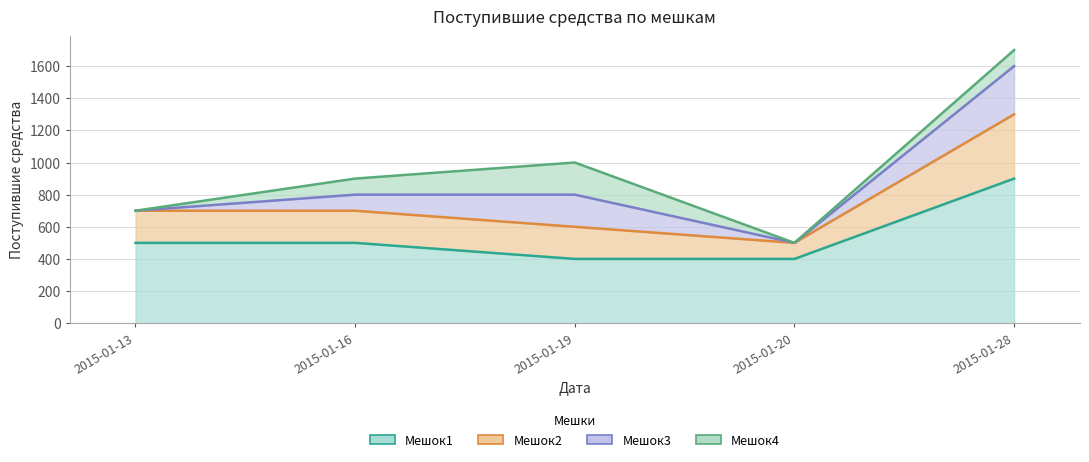

In Мешок2, how many points are lower than both neighbors (excluding endpoints)?

1